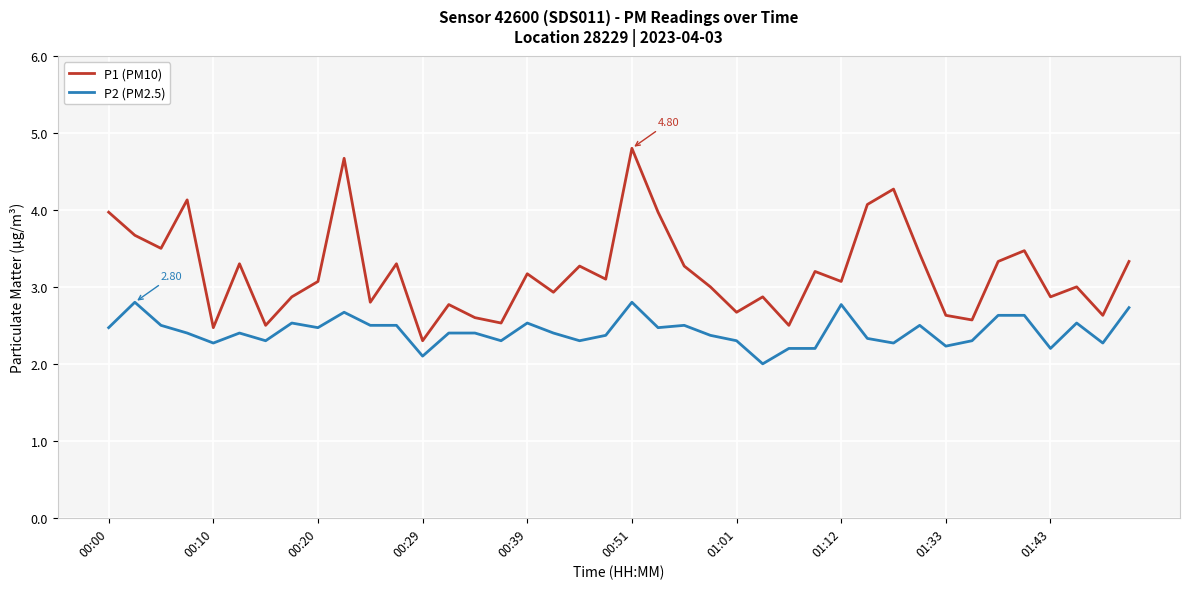

In P1 (PM10), how many points are higher than both neighbors (excluding endpoints)?

13